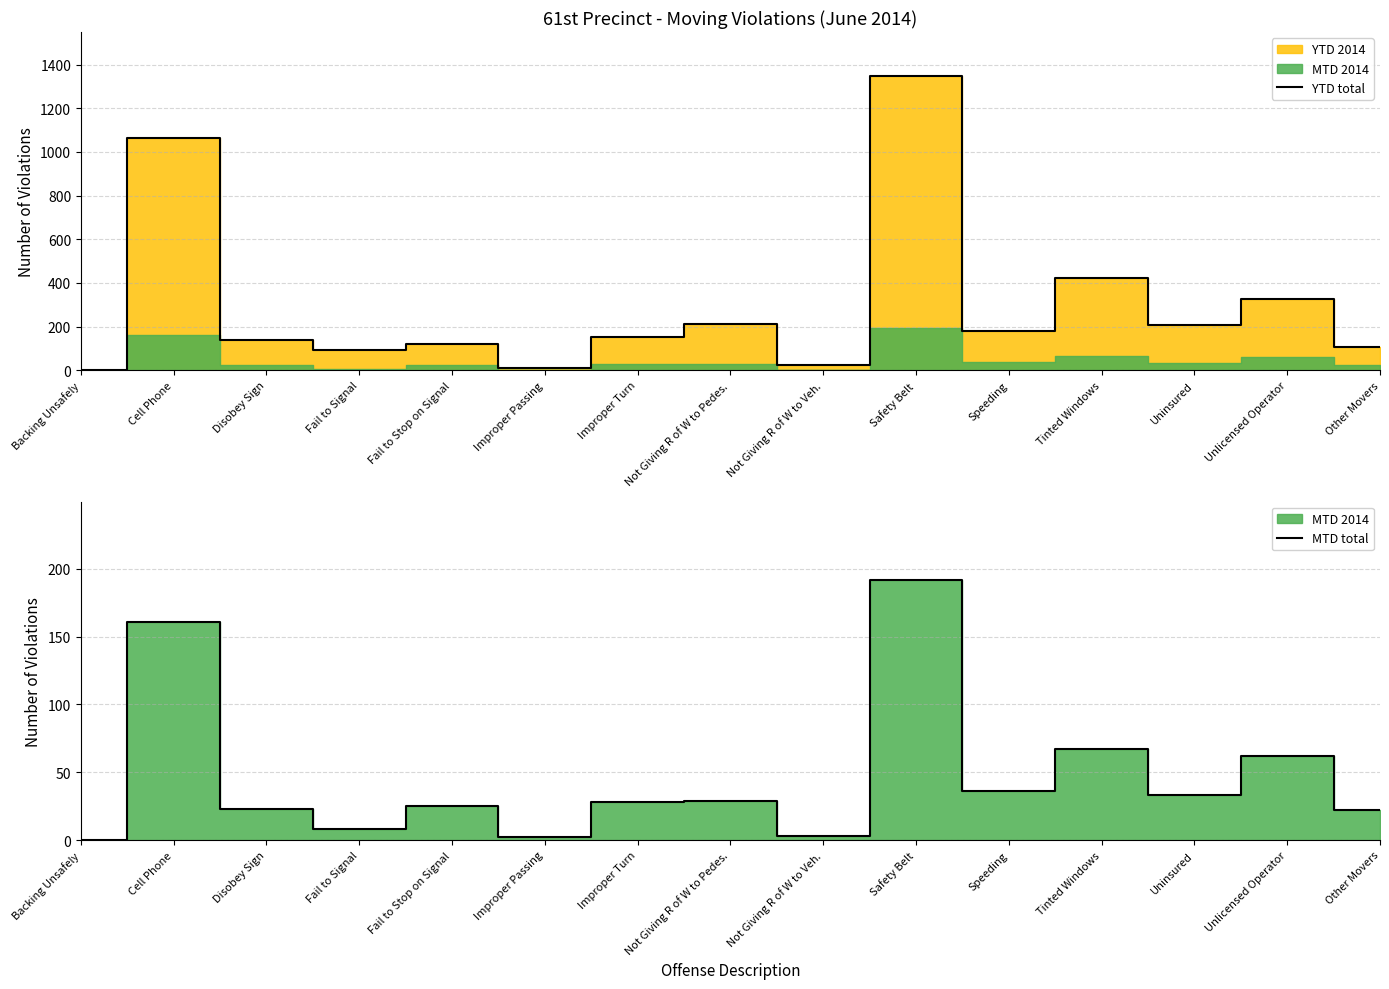

What is the value of the YTD total point at the 10th from the left?

1347